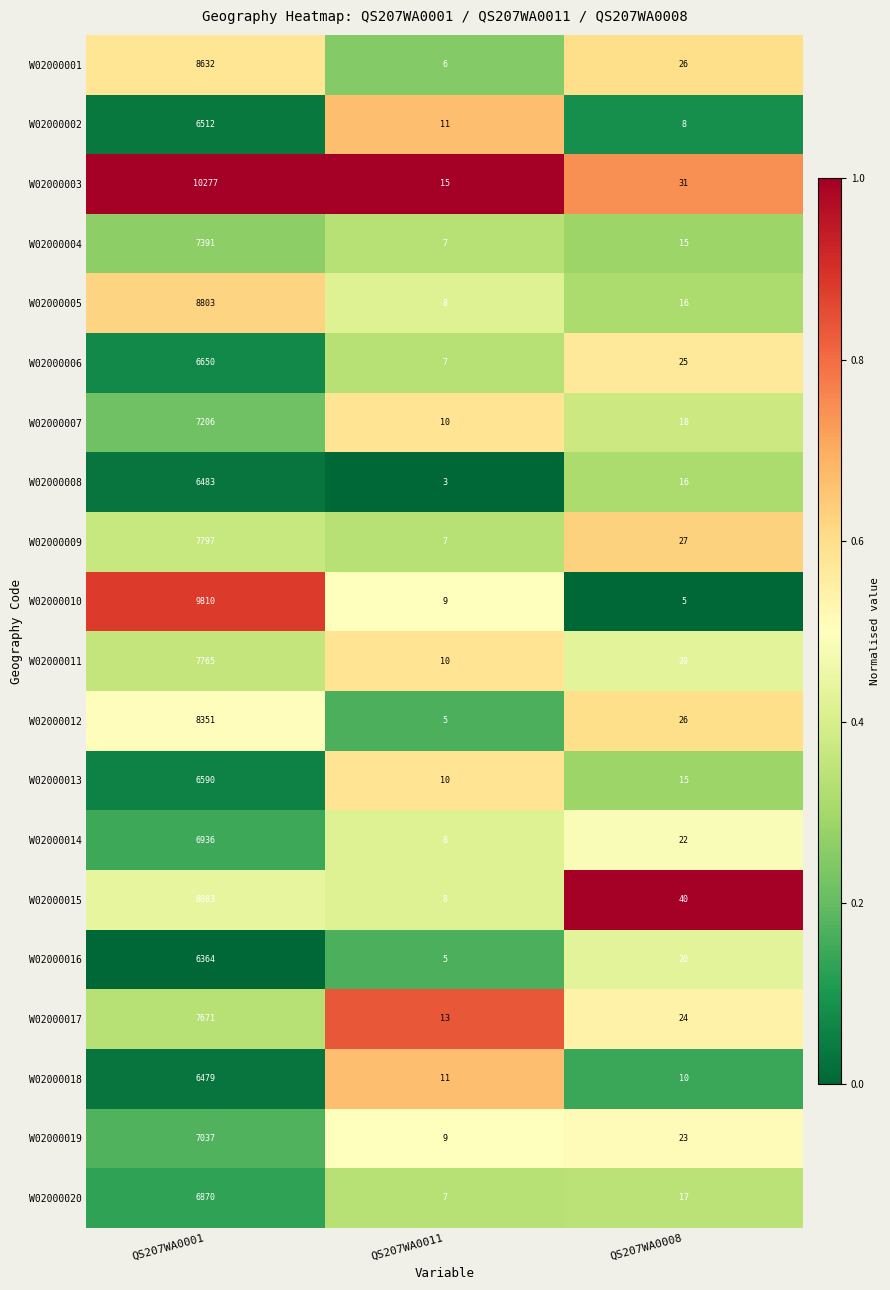

What is the difference between the highest and lowest values at QS207WA0008?

35